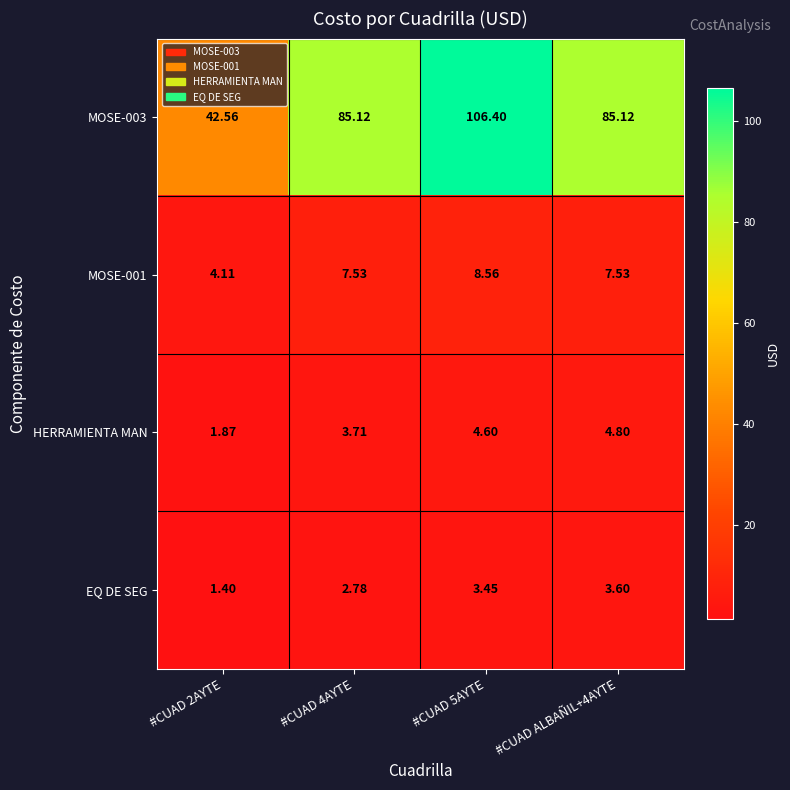

Is the value of EQ DE SEG at #CUAD 2AYTE greater than the value of HERRAMIENTA MAN at #CUAD 4AYTE?

No